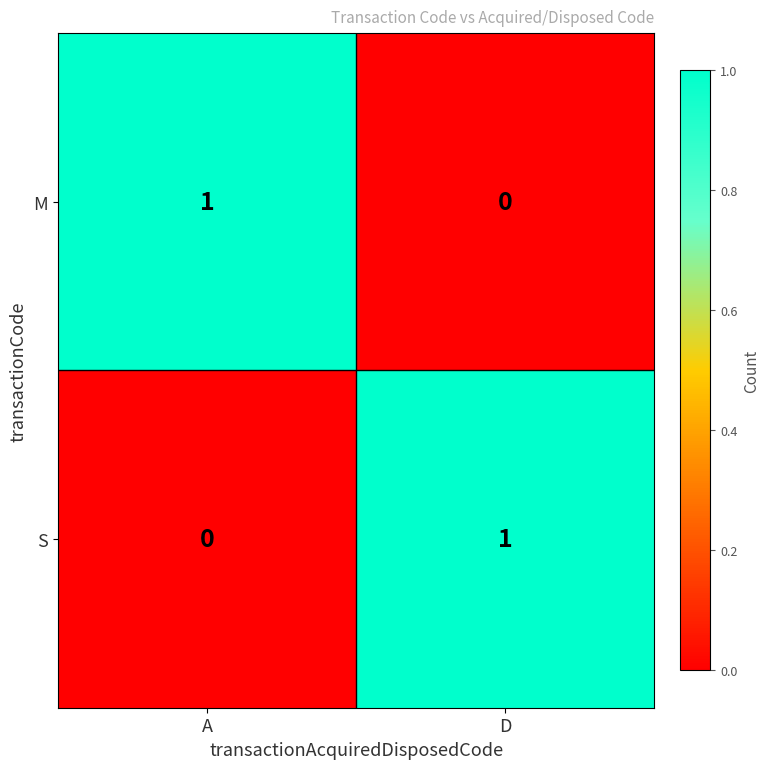

How many distinct data groups are displayed?

2